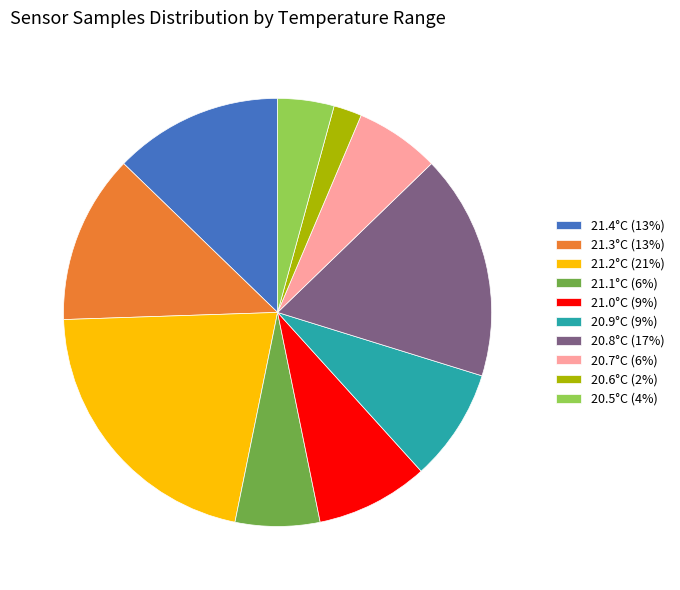

The 20.5°C (4%) slice represents 15% of the pie. True or false?

False